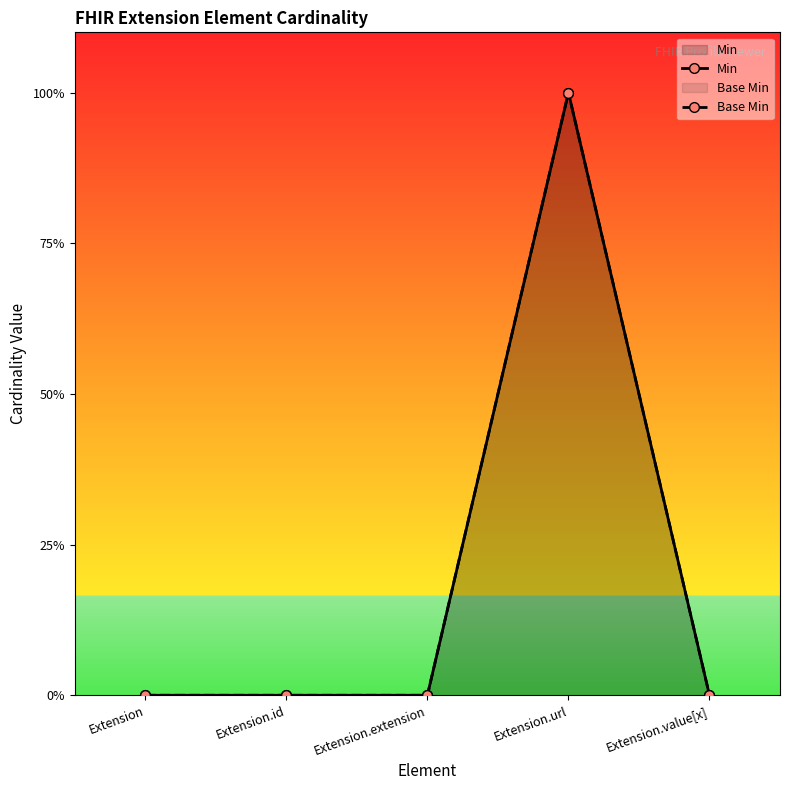

In Min, how many points are higher than both neighbors (excluding endpoints)?

1